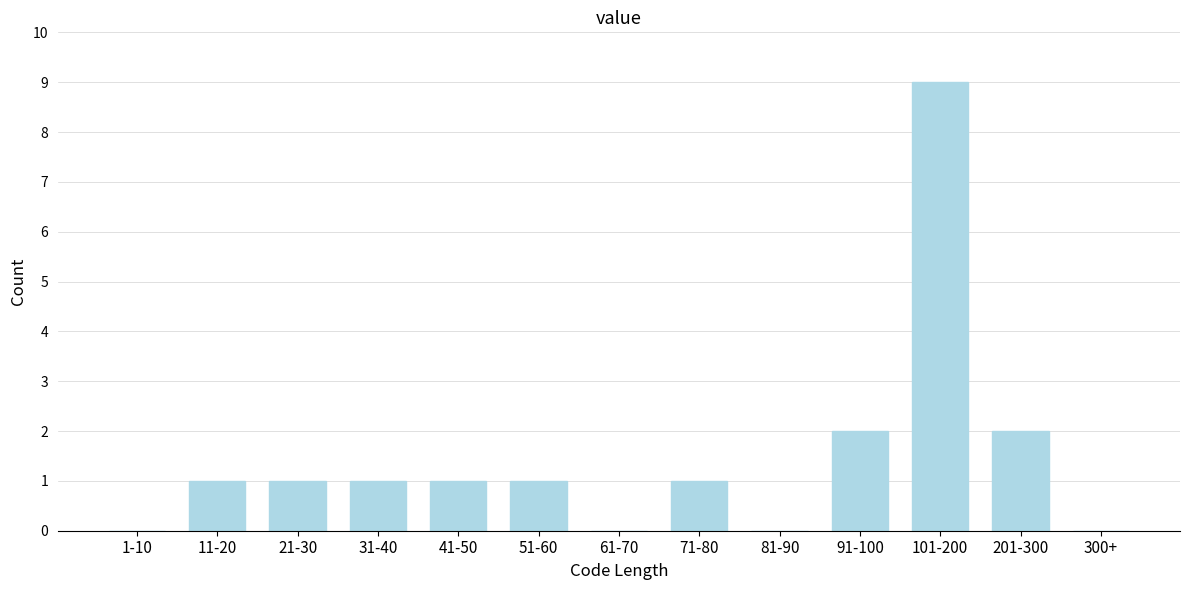

Reading left to right, extract all data points from this chart.

1-10=0	11-20=1	21-30=1	31-40=1	41-50=1	51-60=1	61-70=0	71-80=1	81-90=0	91-100=2	101-200=9	201-300=2	300+=0